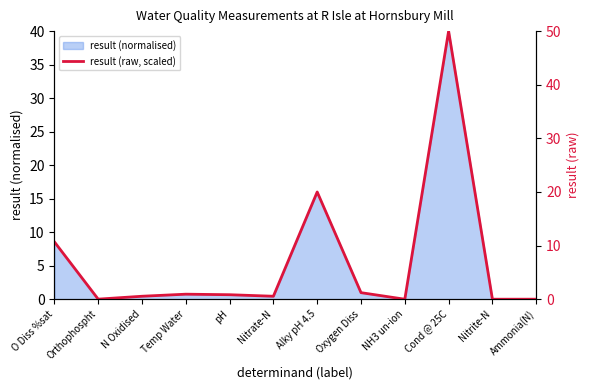

How many points are lower than both their immediate neighbors (excluding endpoints)?

4